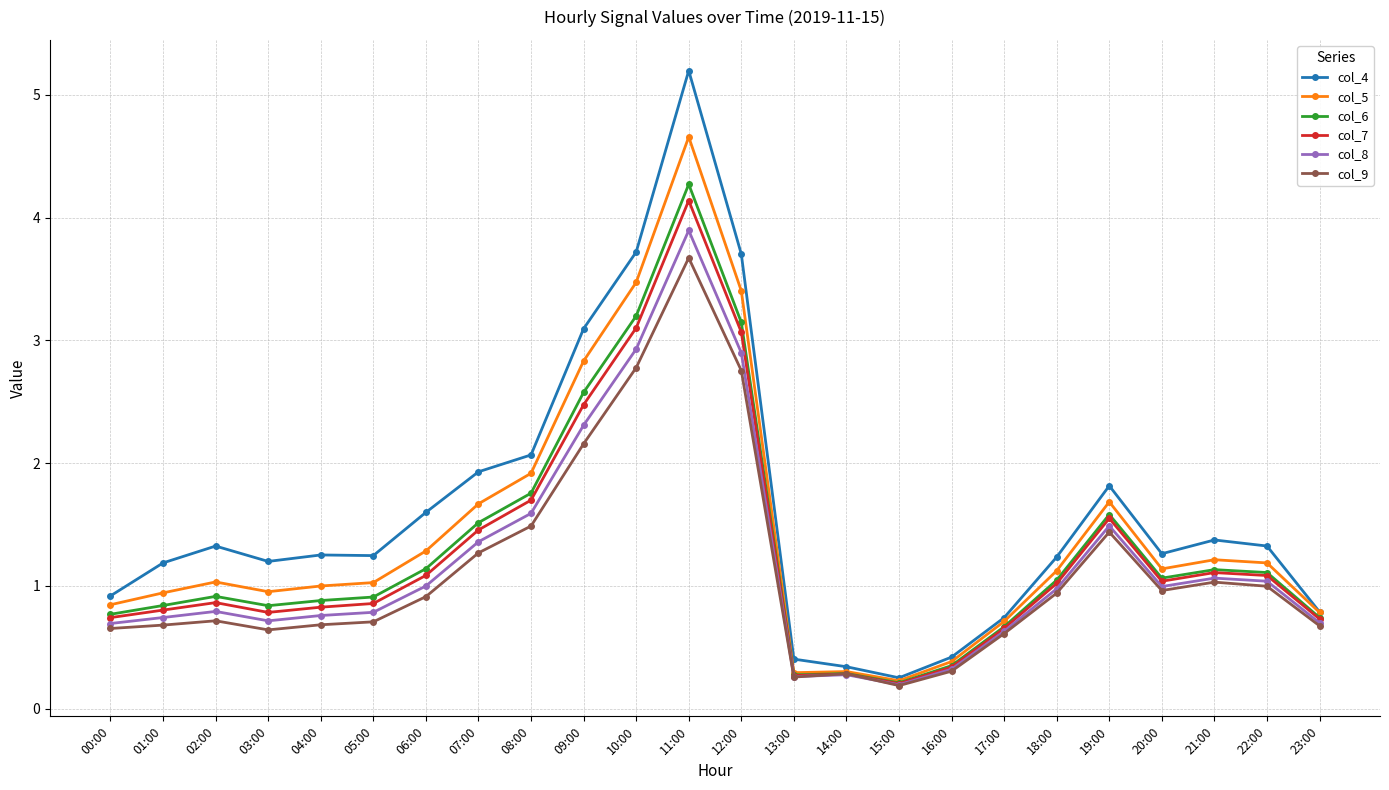

What is the maximum value shown in the chart?

5.2